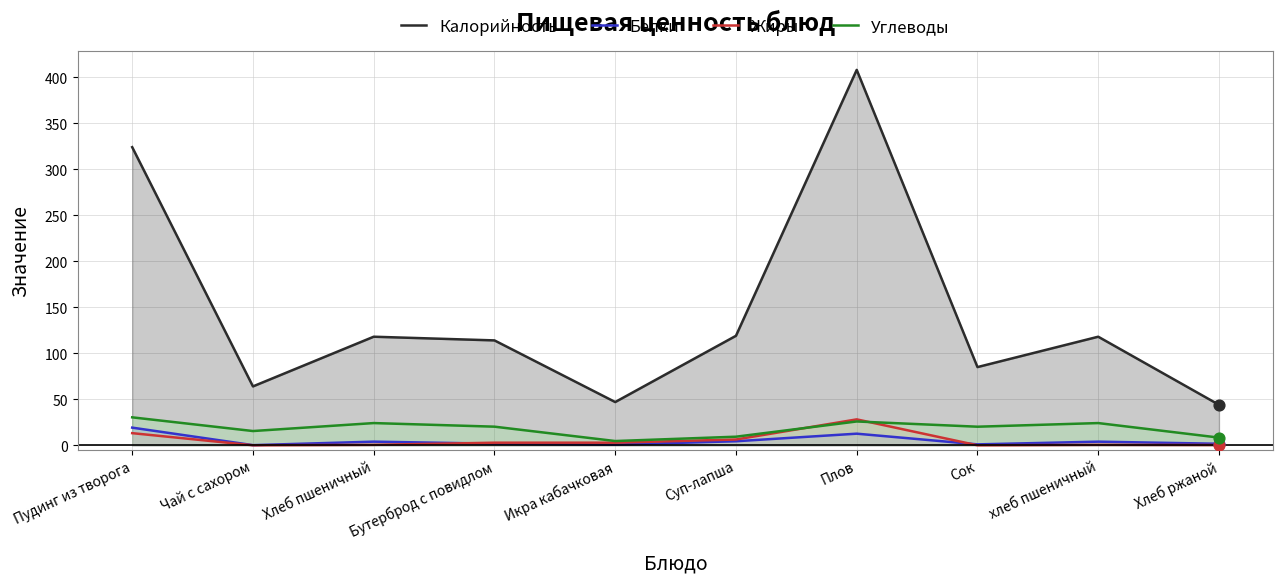

Which series has the largest total across all categories?

Калорийность